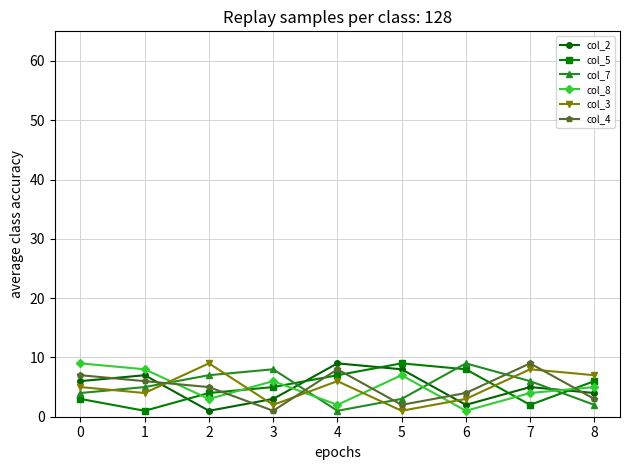

At which category does col_2 reach its first local peak?

1